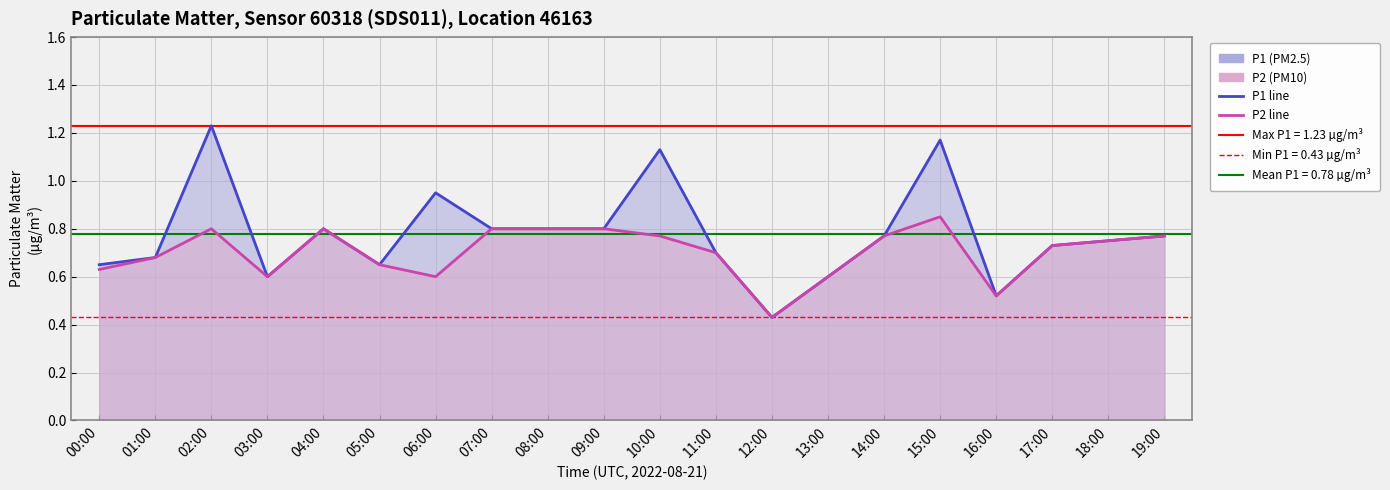

Is the value of P2 line at 06:00 greater than the value of P1 line at 05:00?

No